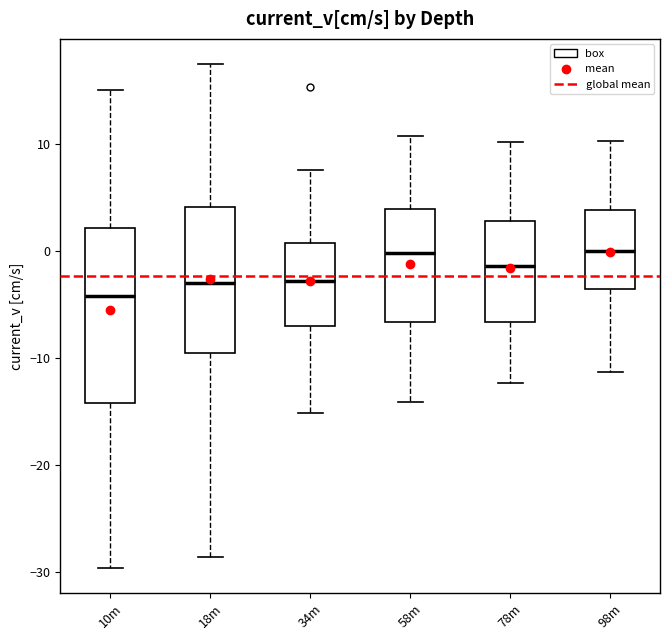

Reading left to right, read every box against the y-axis: the position of its median line, the range the box covers, and the ends of its whiskers. The values are not printed on the chart, so give them approximately, as read against the axis.

10m: median -4, box -14 to 2, whiskers -30 to 15
18m: median -3, box -10 to 4, whiskers -29 to 17
34m: median -3, box -7 to 1, whiskers -15 to 8
58m: median 0, box -7 to 4, whiskers -14 to 11
78m: median -1, box -7 to 3, whiskers -12 to 10
98m: median 0, box -4 to 4, whiskers -11 to 10